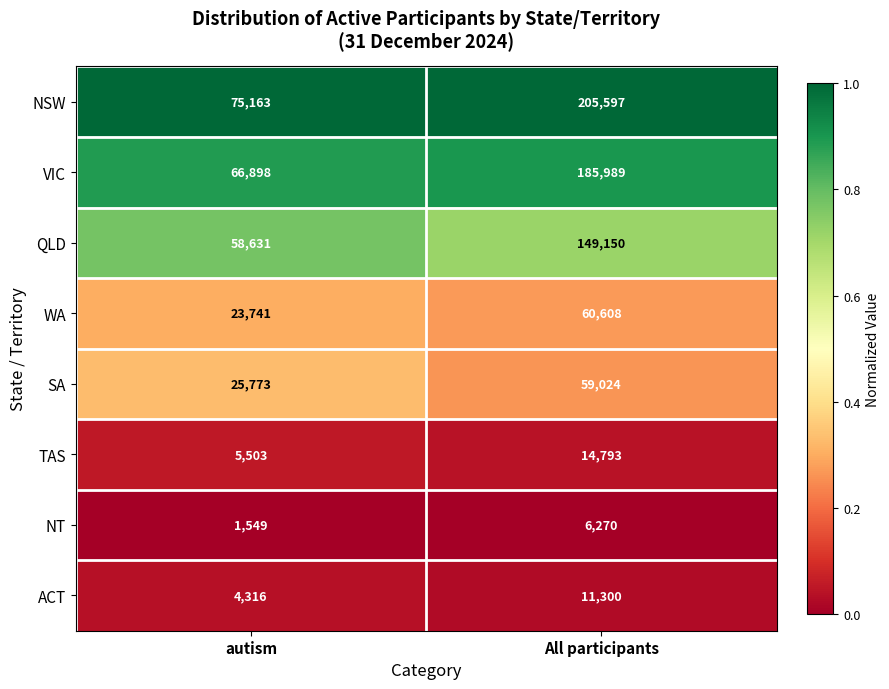

Between autism and All participants, which series saw the biggest shift?

NSW